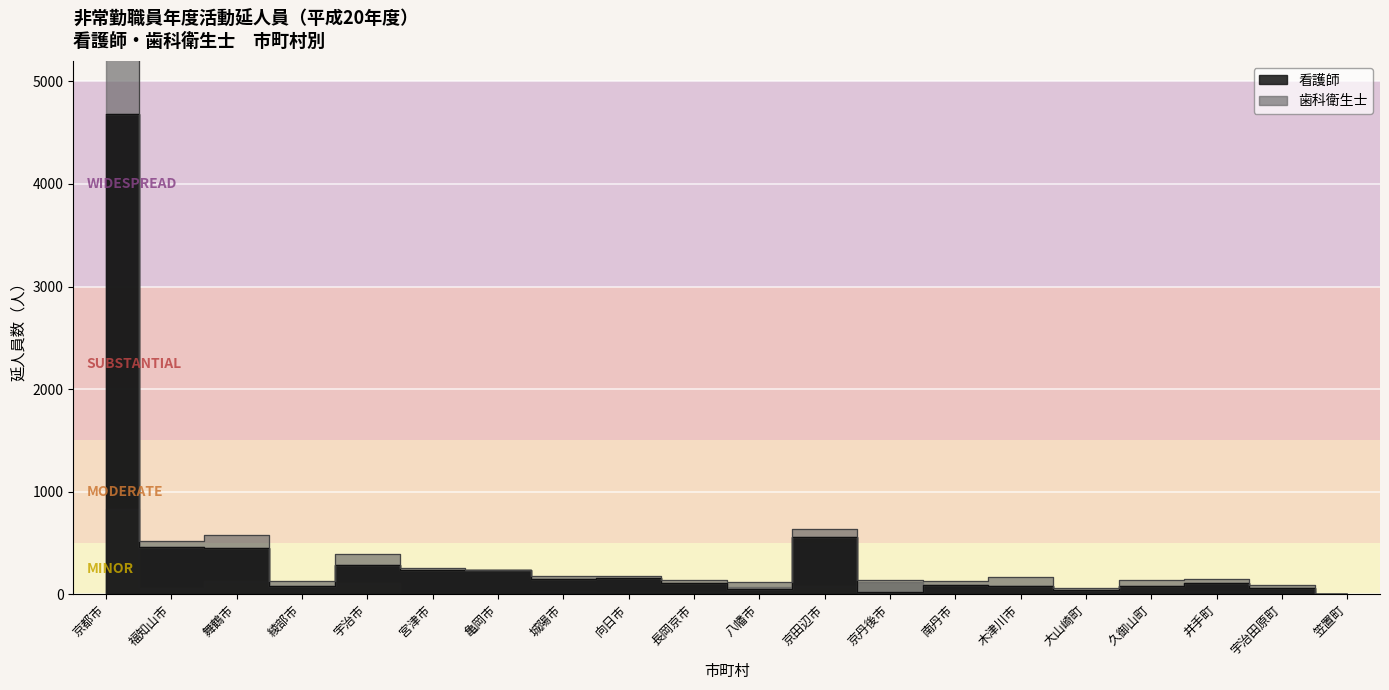

The 看護師 series shows 61 at 宇治田原町. True or false?

True